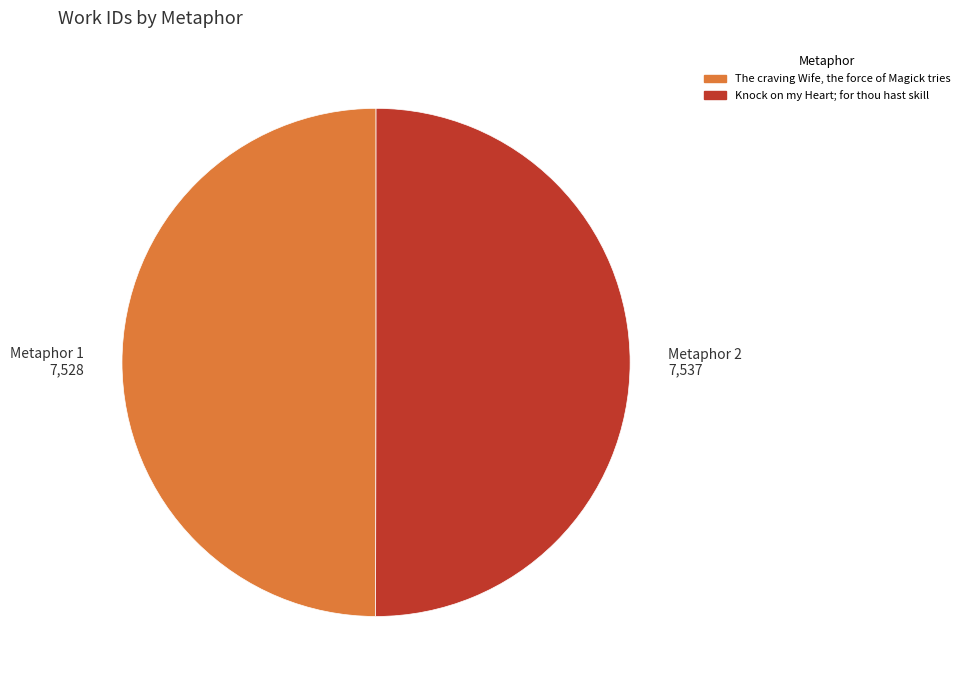

Is the sum of The craving Wife, the force of Magick tries and Knock on my Heart; for thou hast skill greater than half?

Yes